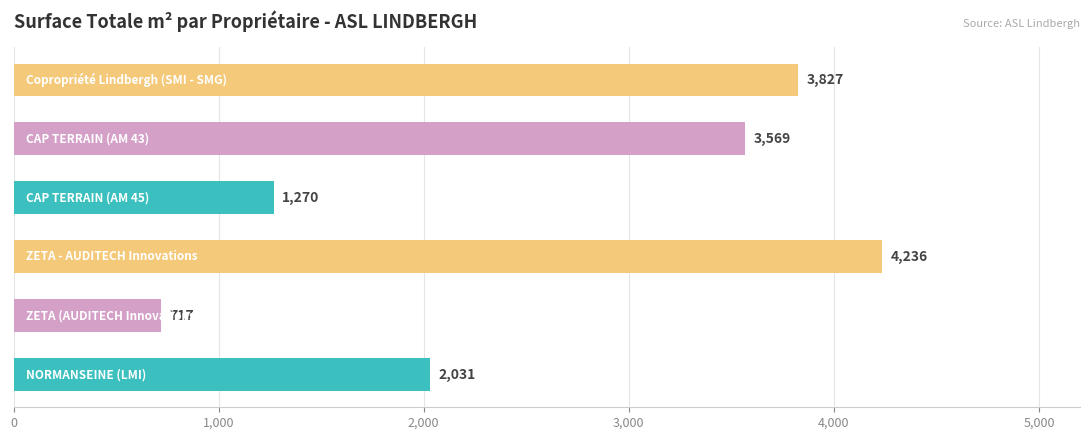

What is the average value?

2608